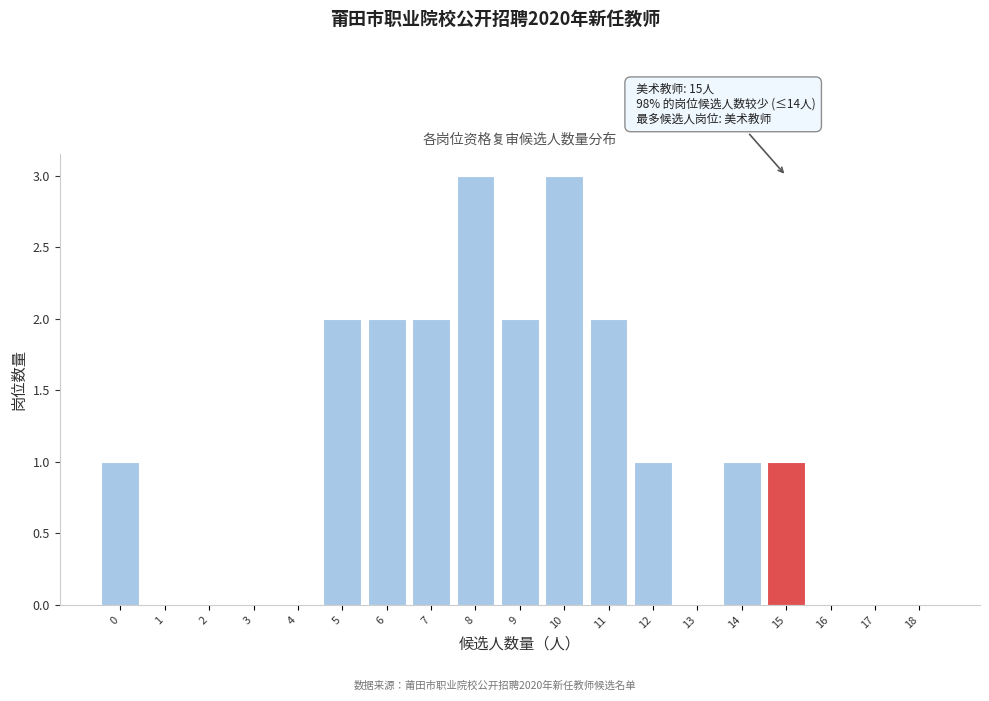

Reading right to left, list all the values displayed in this chart.

18=0	17=0	16=0	15=1	14=1	13=0	12=1	11=2	10=3	9=2	8=3	7=2	6=2	5=2	4=0	3=0	2=0	1=0	0=1